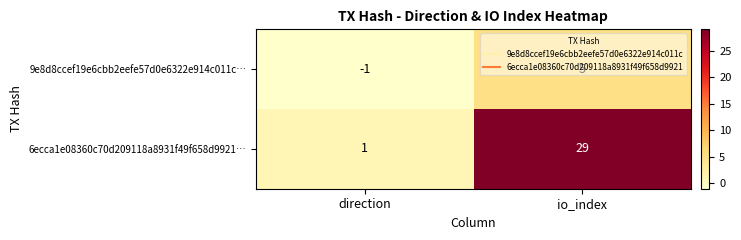

At which label is 6ecca1e08360c70d209118a8931f49f658d9921… closest to 15?

direction